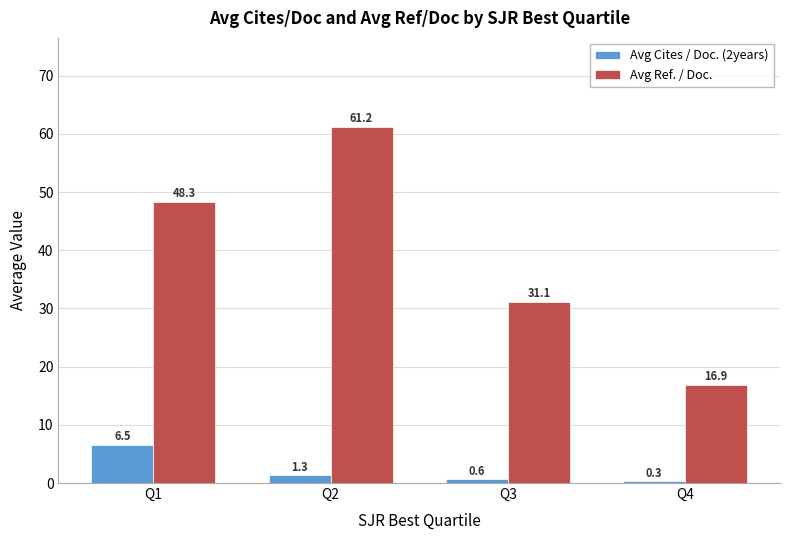

Count the number of categories in the chart.

4